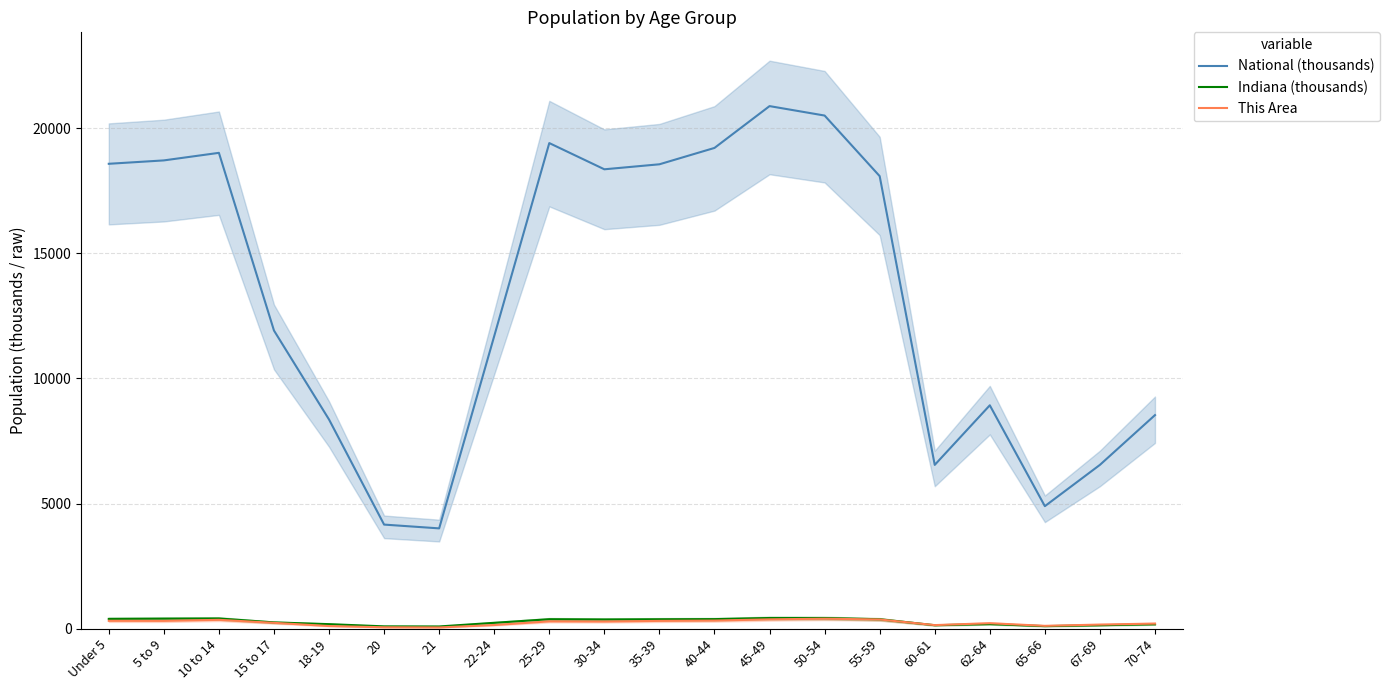

How many values in the Indiana (thousands) series exceed 362?

10